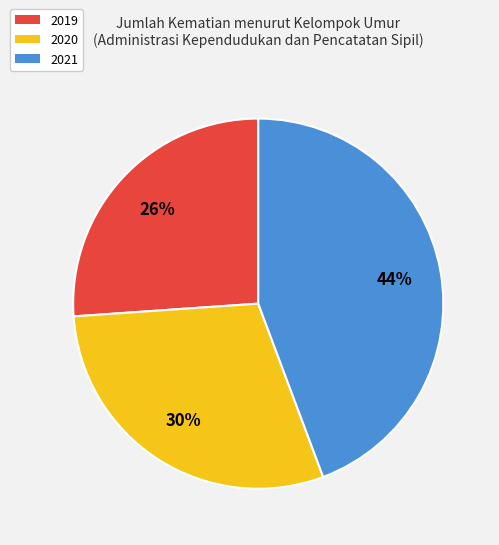

What is the largest slice in the pie chart?

2021